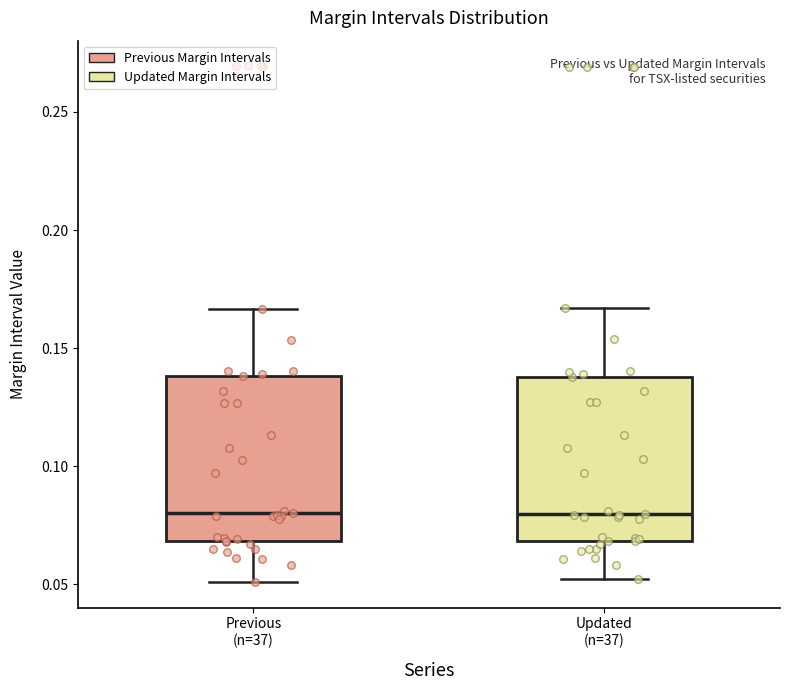

Where is the lower edge of the box for Updated (n=37) on the y-axis? The values are not printed on the chart, so give them approximately, as read against the axis.

0.070